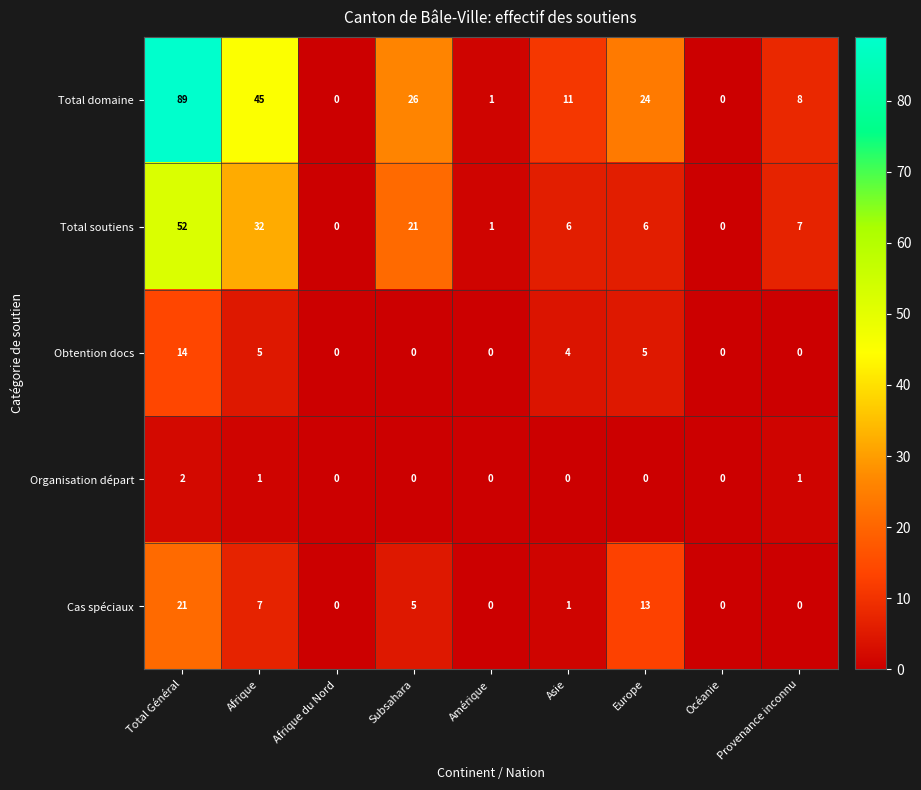

Is the value of Total soutiens at Total Général greater than the value of Organisation départ at Europe?

Yes